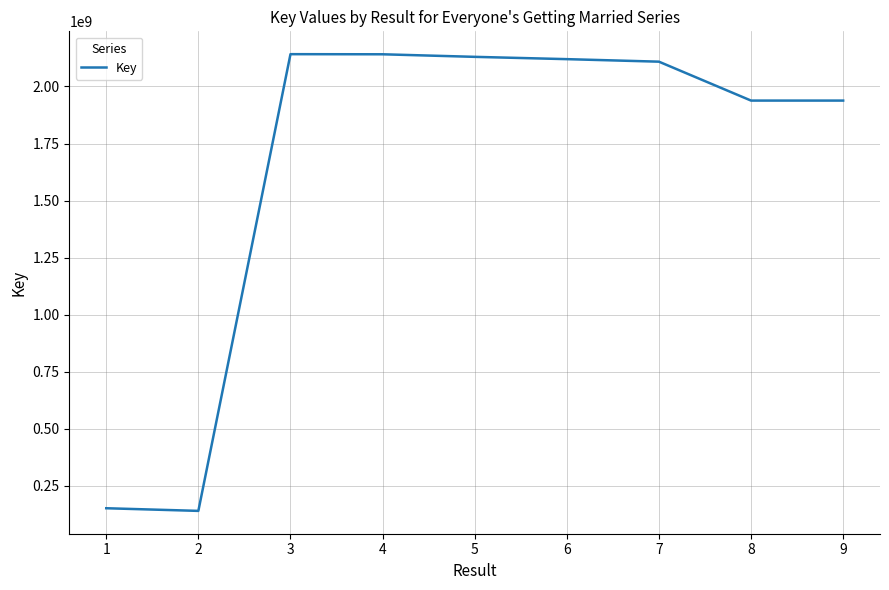

How many lines are shown in the chart?

1